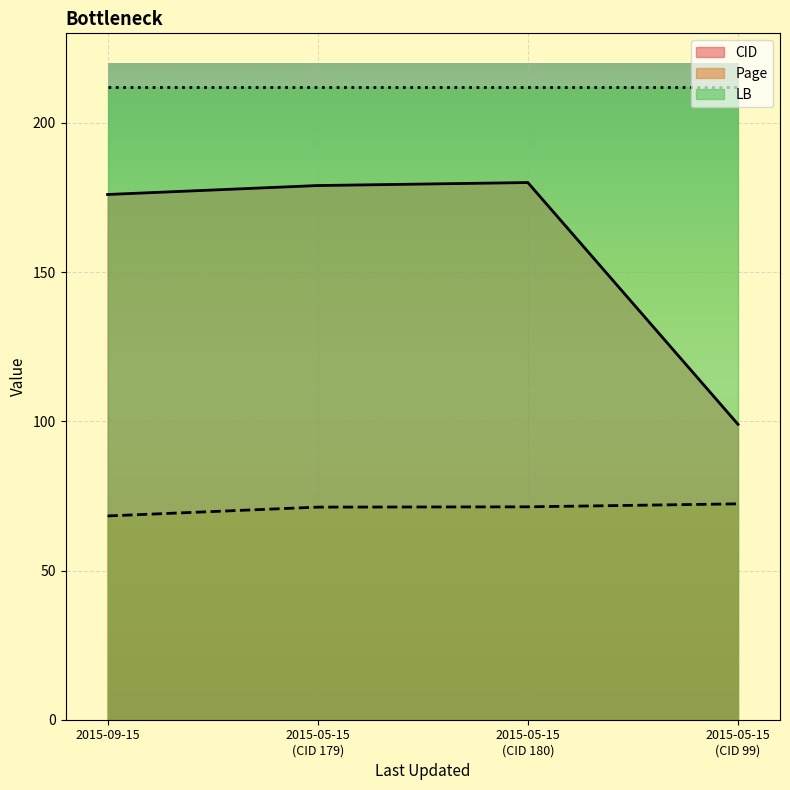

The Page series shows 109.0 at 2015-09-15. True or false?

False